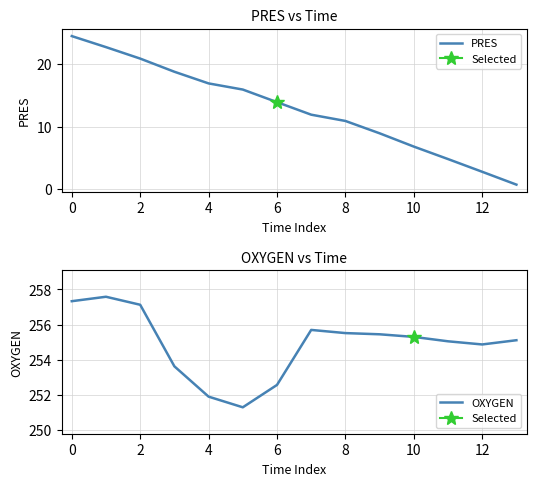

What is the highest value of the PRES series?

24.4